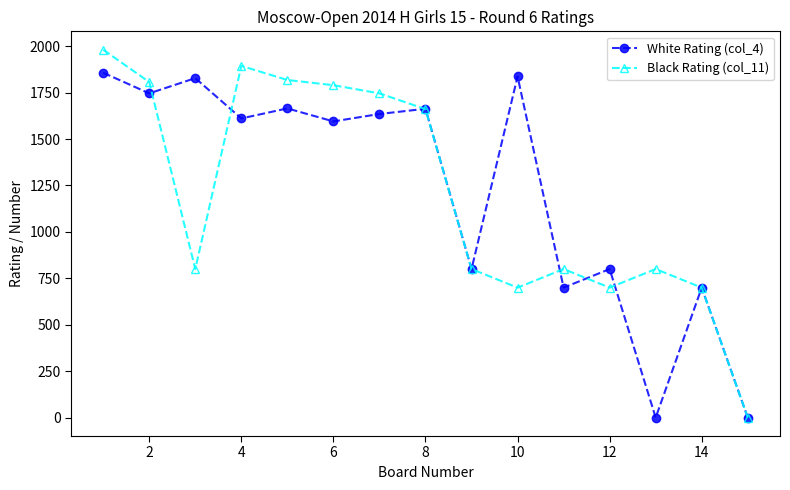

Count the number of categories in the chart.

15